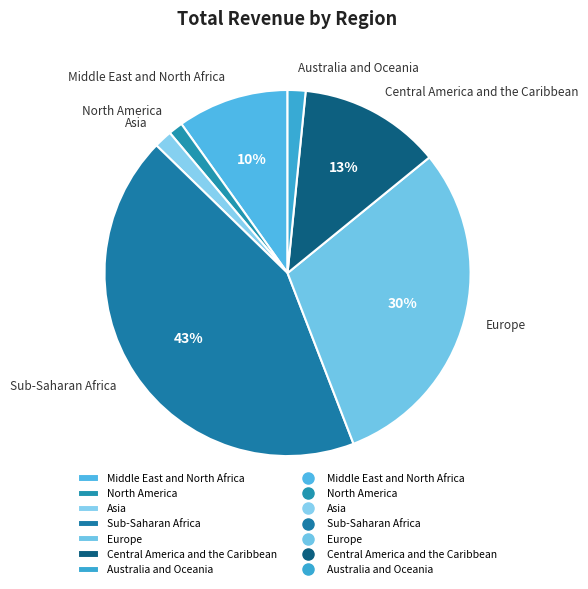

Between Central America and the Caribbean and Europe, which is larger?

Europe